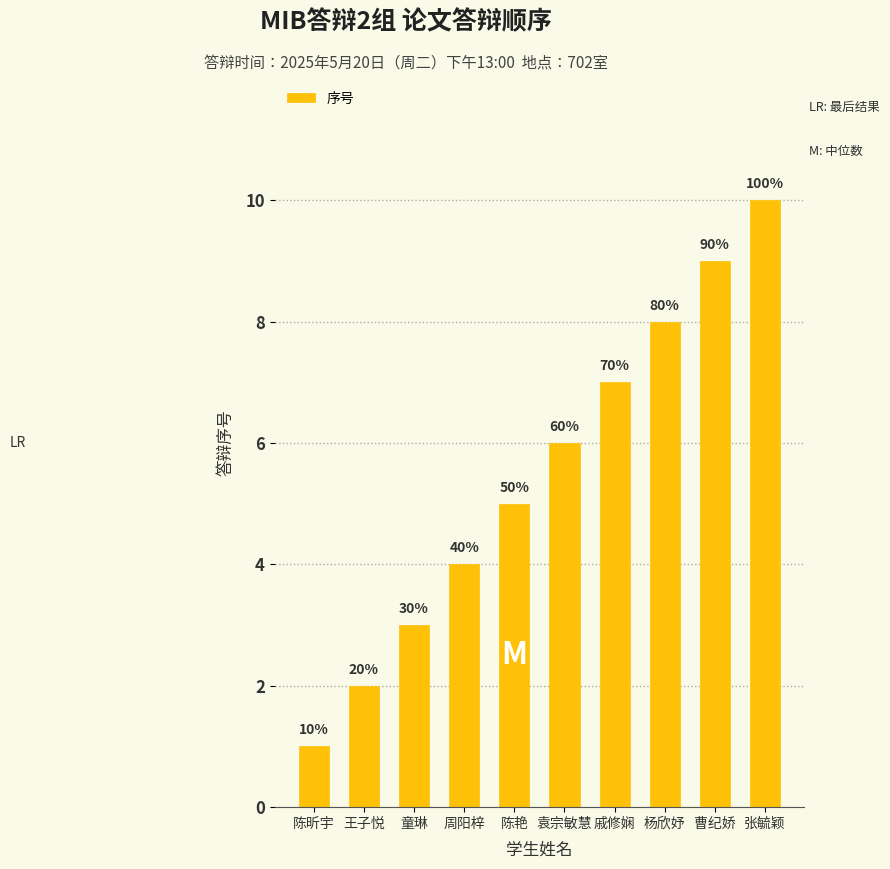

What is the average value?

6